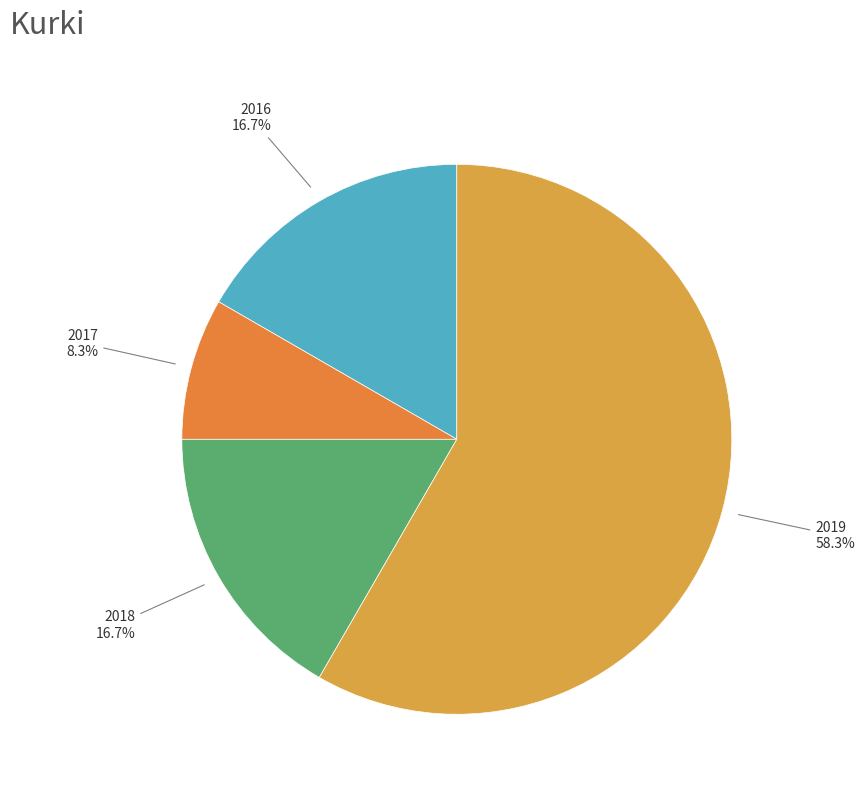

To the nearest percent, what is the difference between the largest and smallest slice percentages?

50%